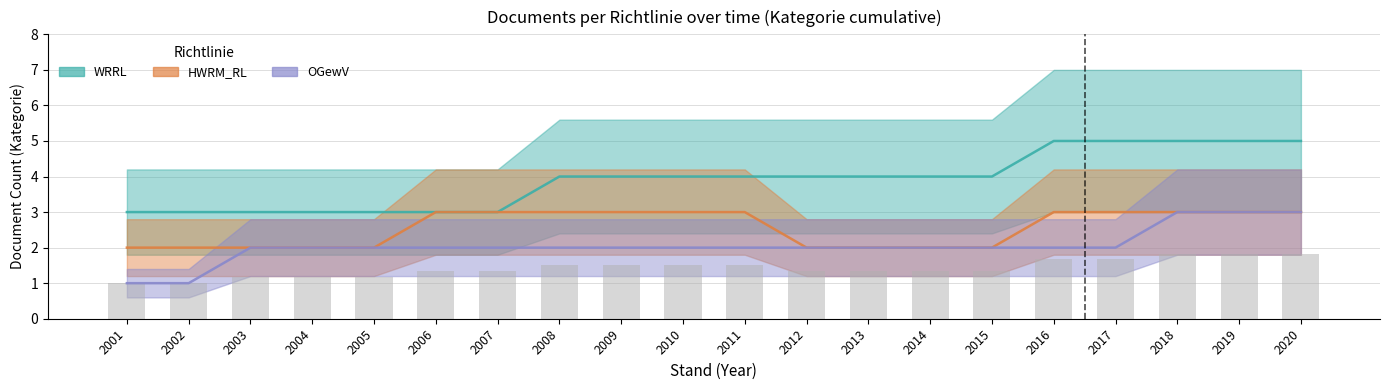

How many OGewV values are between 2 and 3?

18